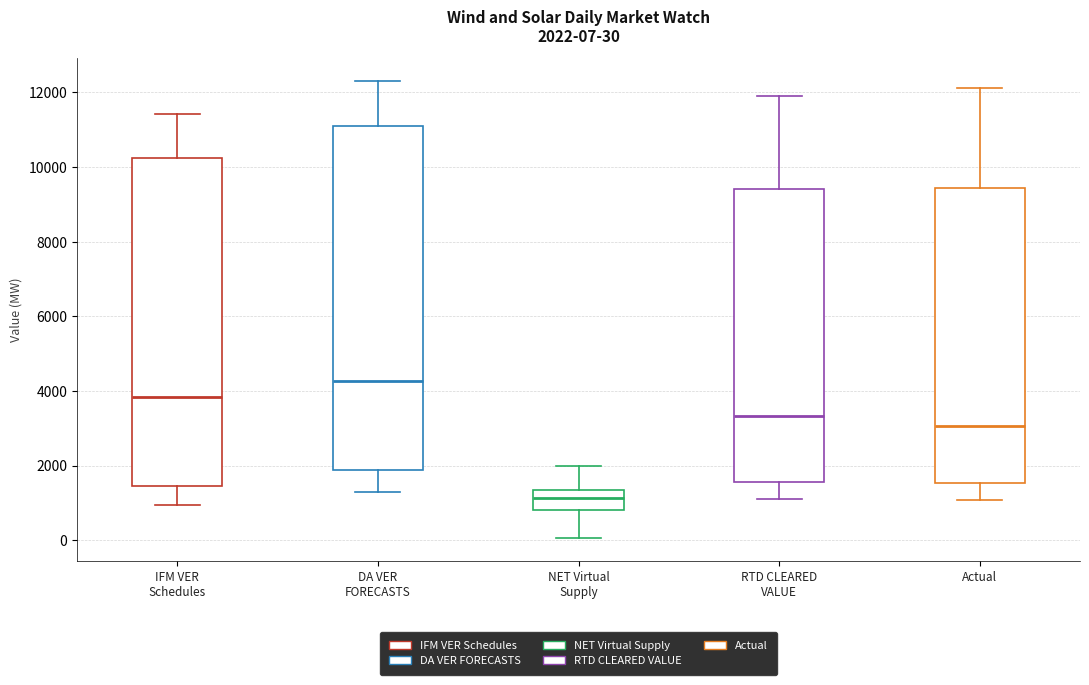

Which box is the tallest, from its lower edge to its upper edge?

DA VER FORECASTS